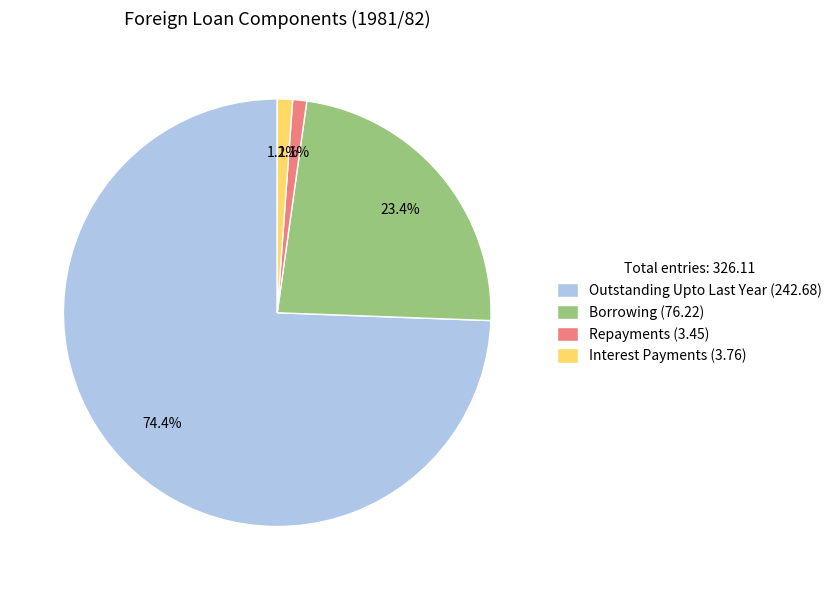

To the nearest percent, what percentage of the pie is Borrowing?

23%